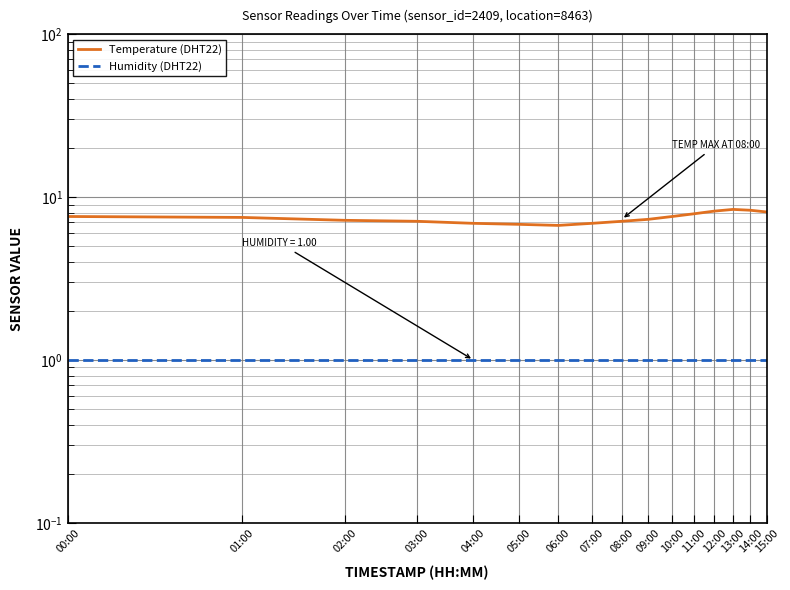

True or false: Temperature (DHT22) has a value of 7.5 at 01:00.

True